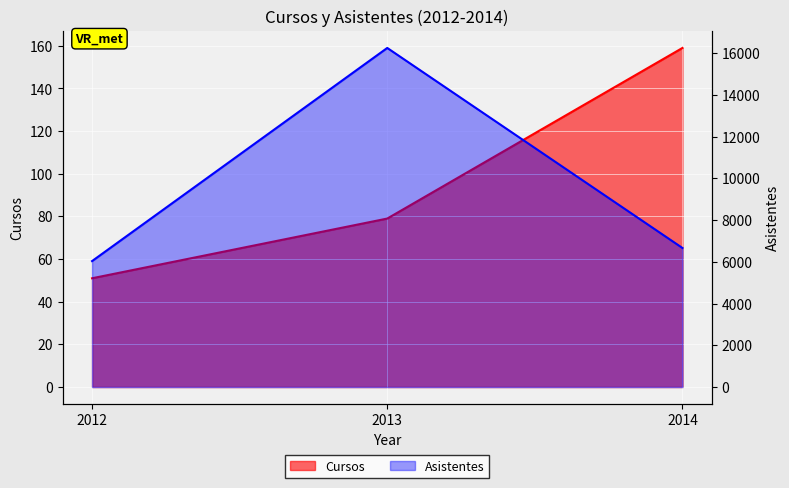

How many values in the Asistentes series are below 6664?

1